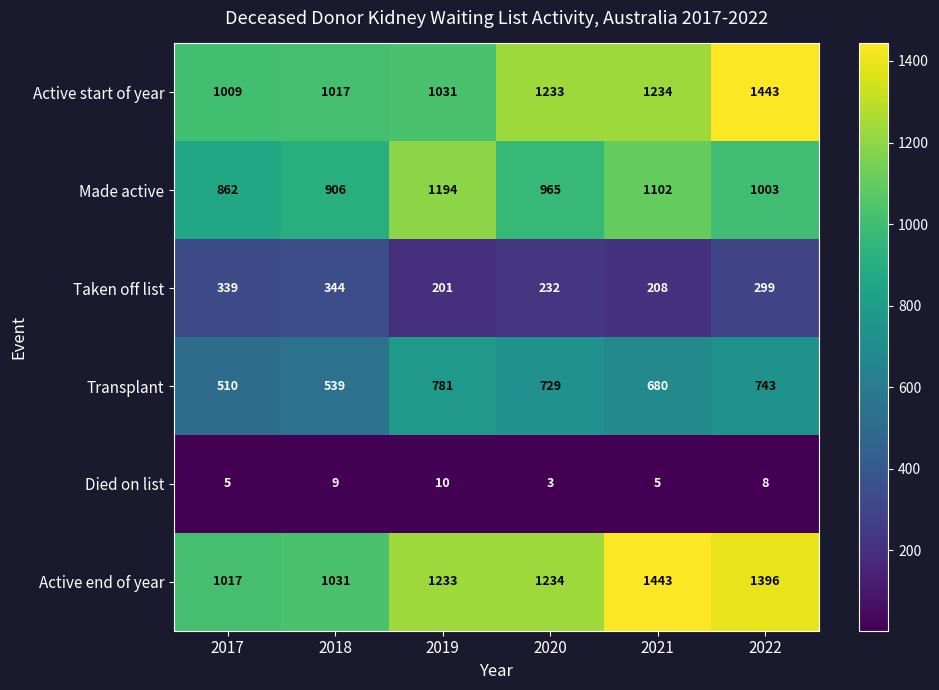

How many distinct data groups are displayed?

6